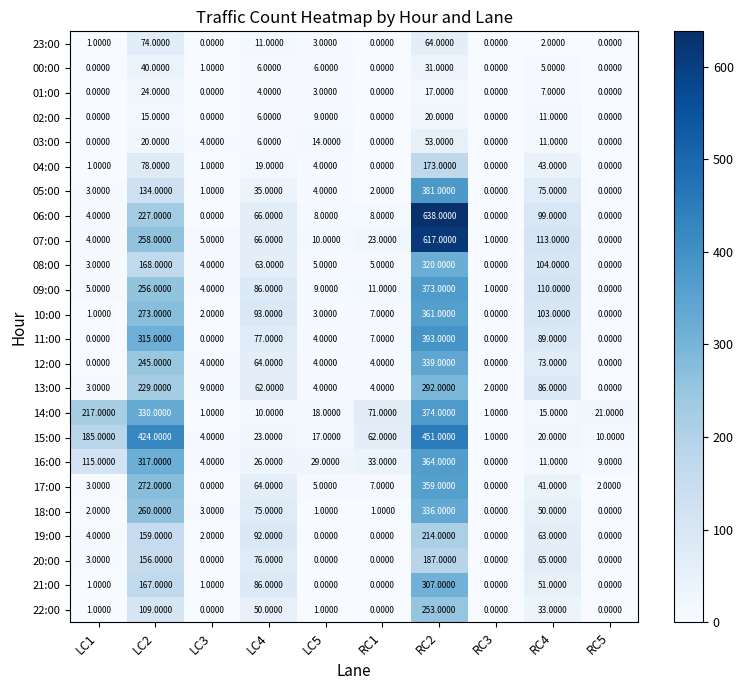

What is the difference between the 08:00 values at LC5 and RC5?

5